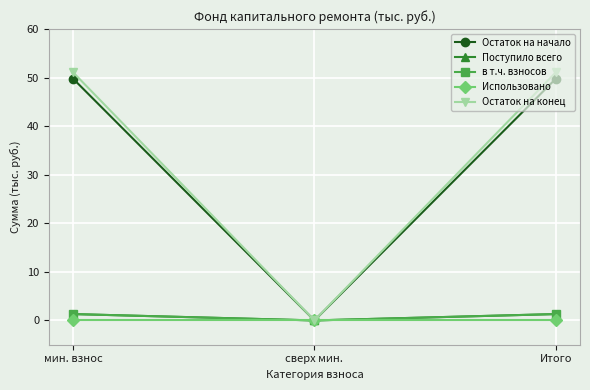

How many lines are shown in the chart?

5